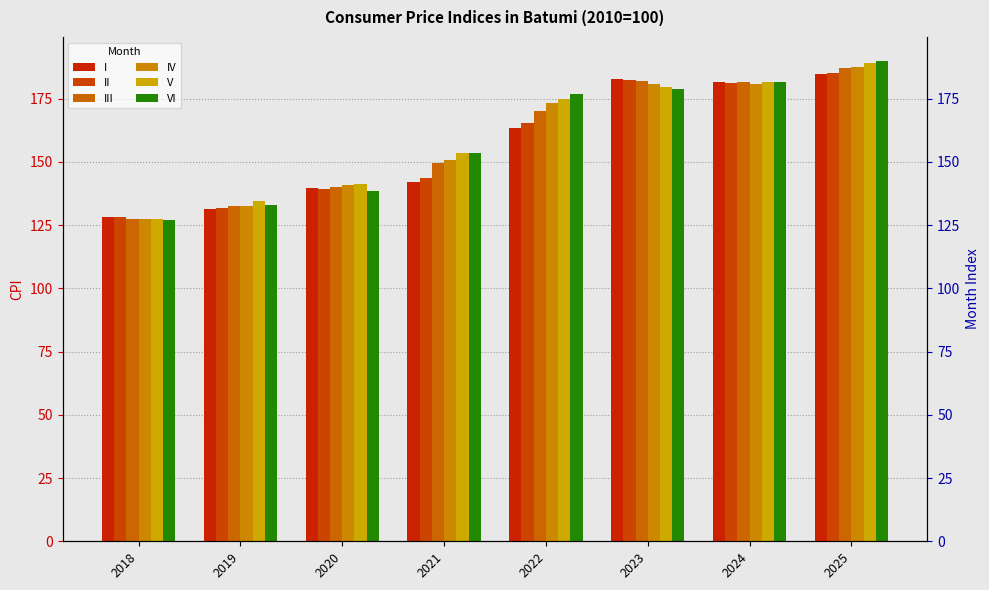

Where is V nearest to the value 158?

2021